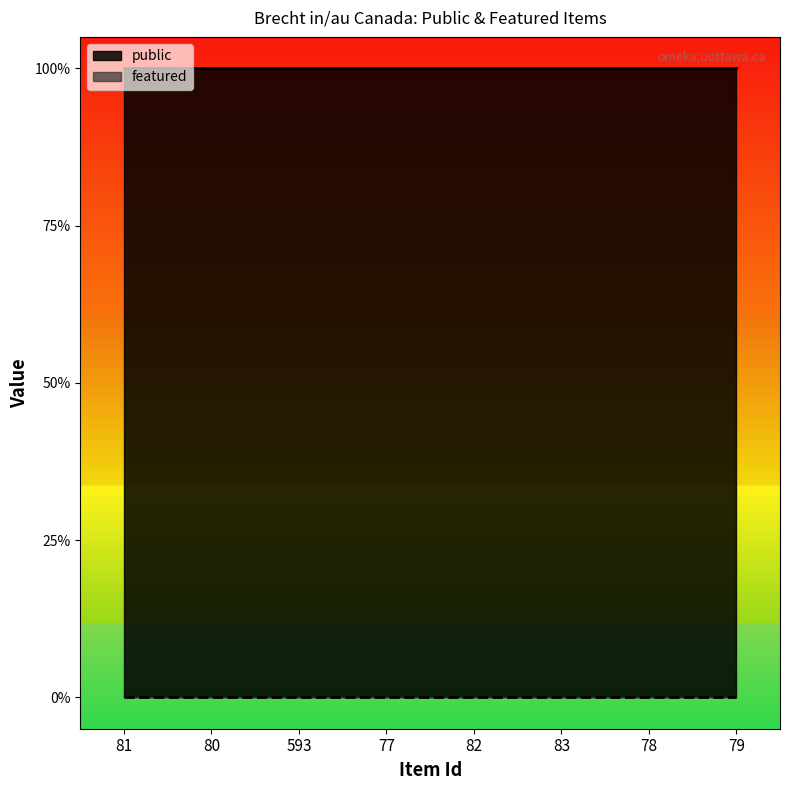

How many data points does each series have?

8